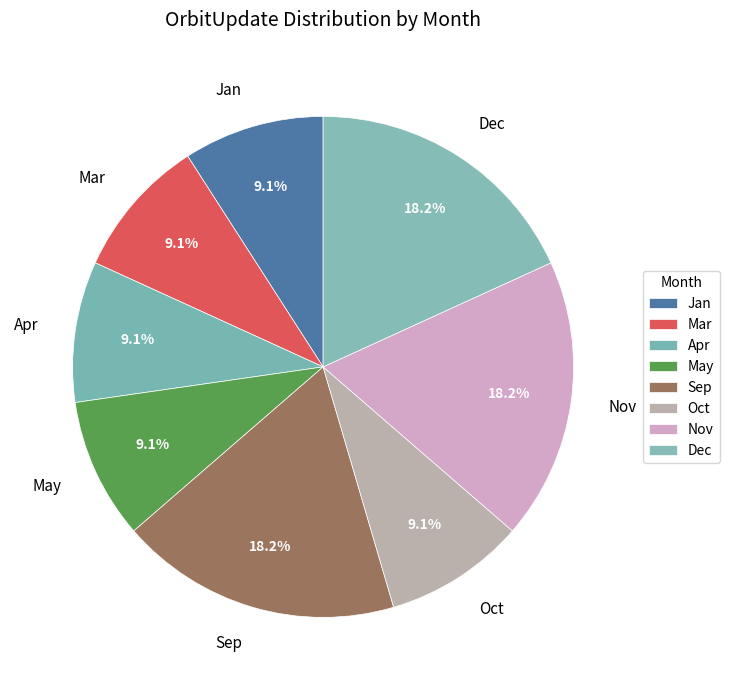

Does Dec represent more than half of the total?

No